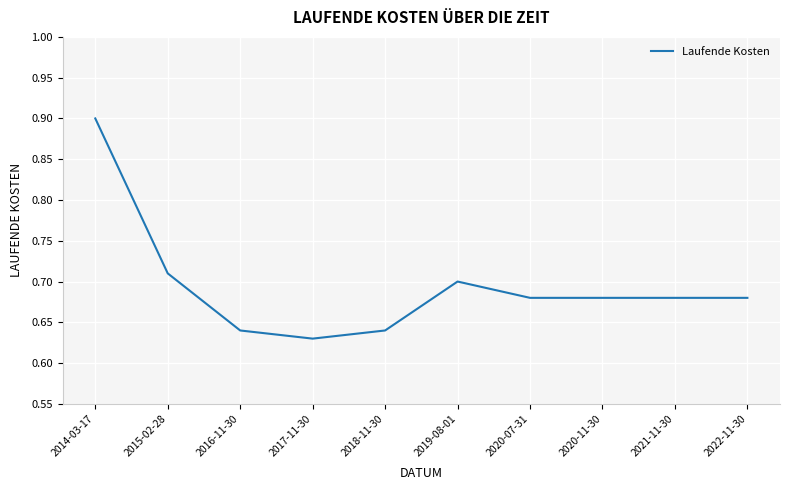

The value at 2014-03-17 is 0.9. True or false?

True